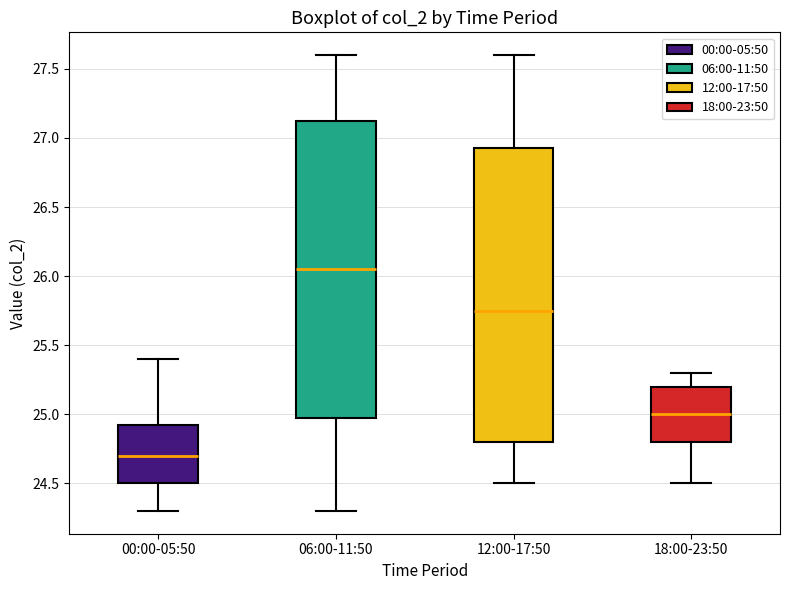

Which box has the lowest median line?

00:00-05:50